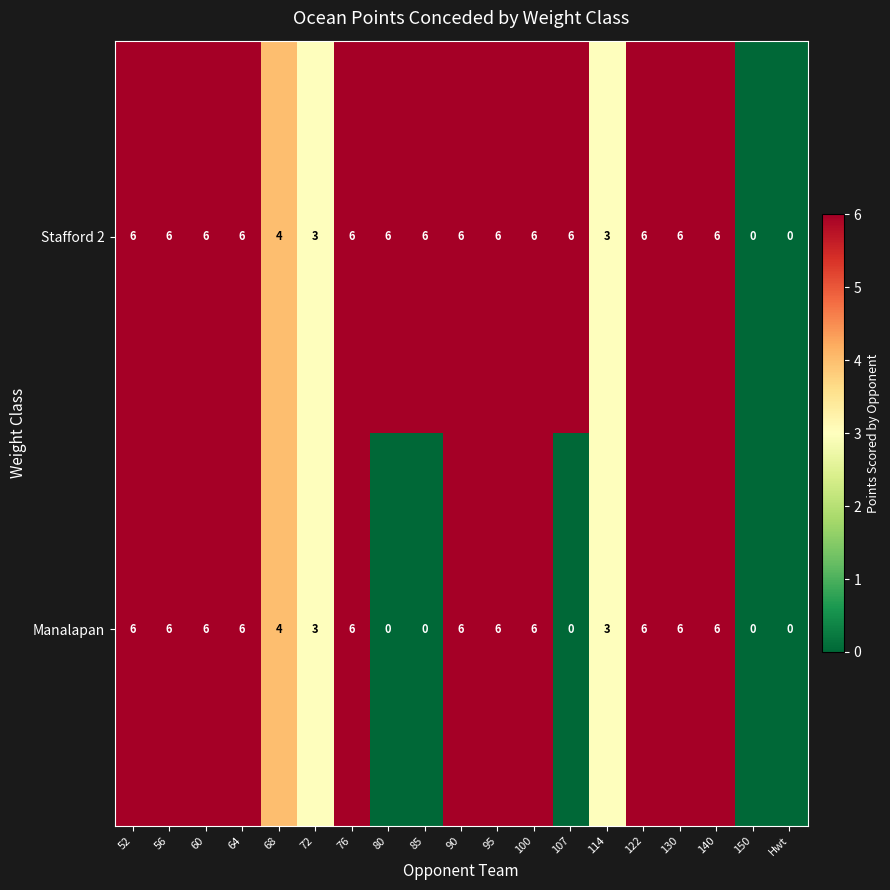

What is the total value across all series at 122?

12